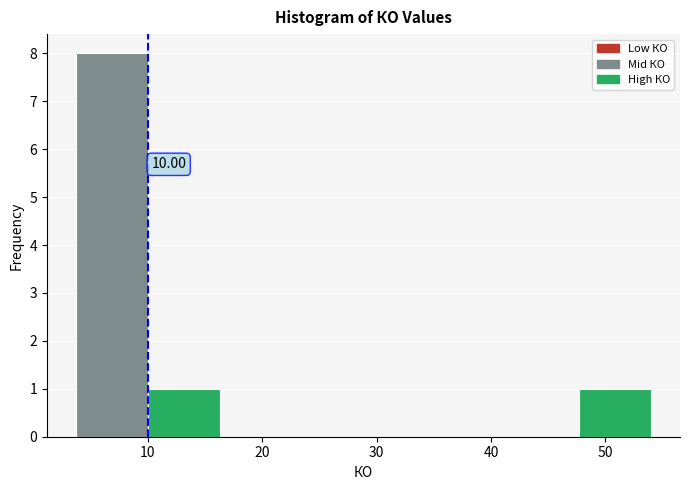

Which range on the x-axis has the tallest bar?

4 to 10